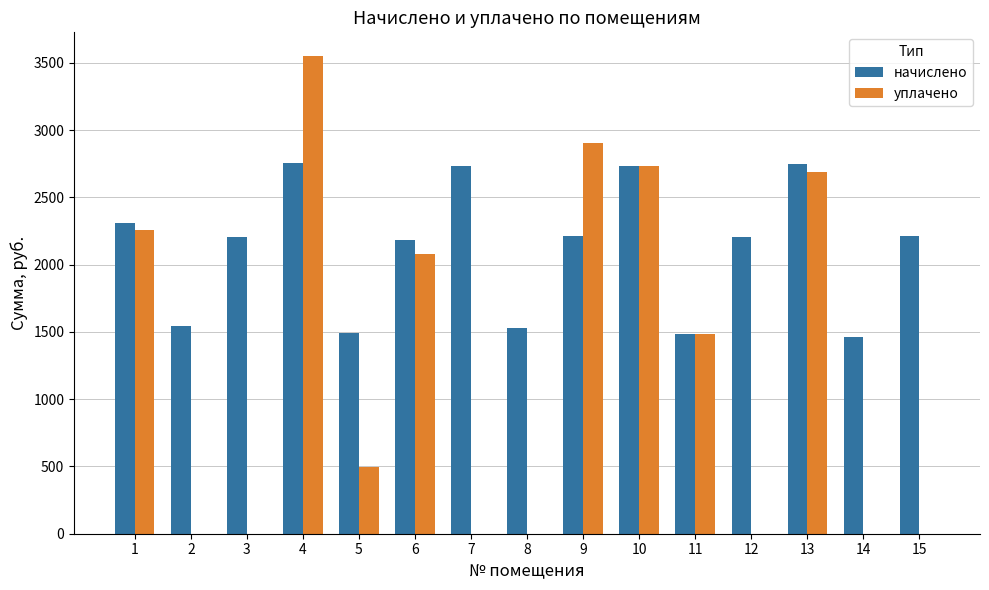

What are all the series names shown in the legend?

начислено, уплачено